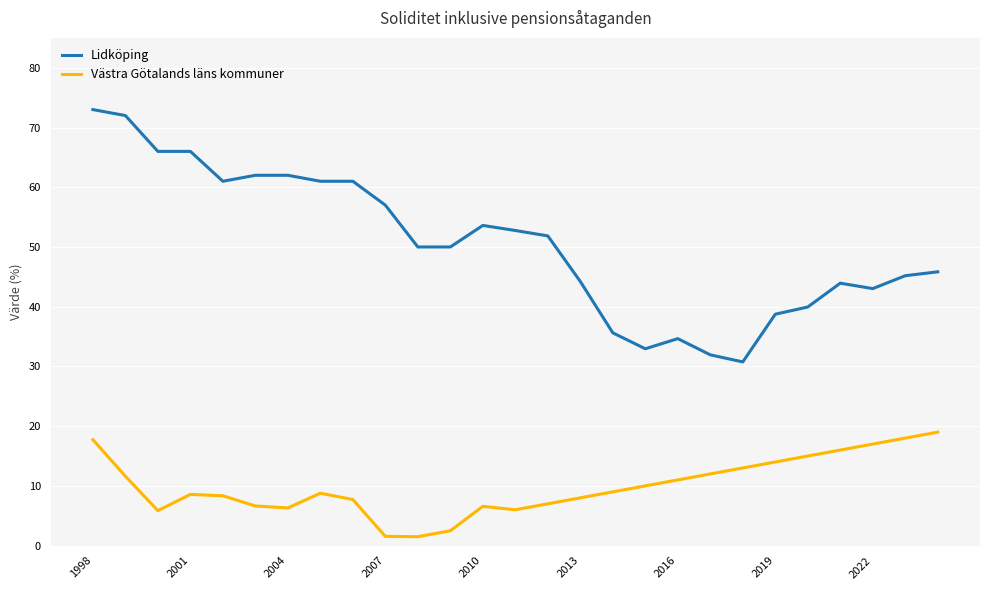

How many categories are shown in the chart?

27